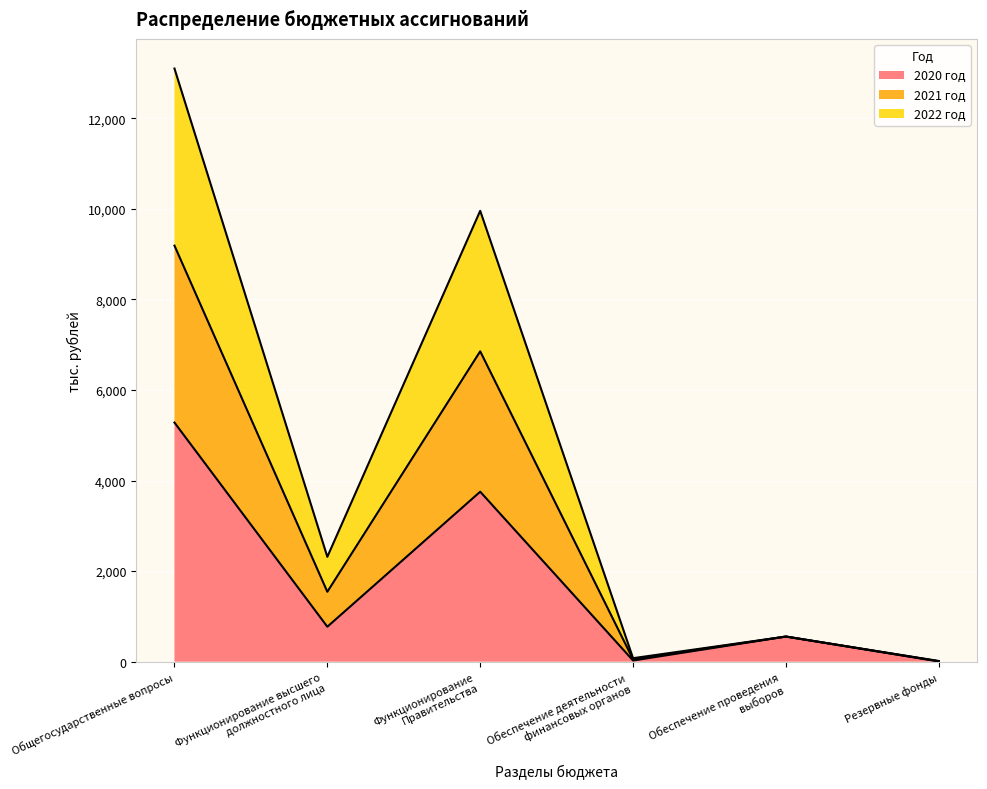

At how many categories does at least one series exceed 11969?

1